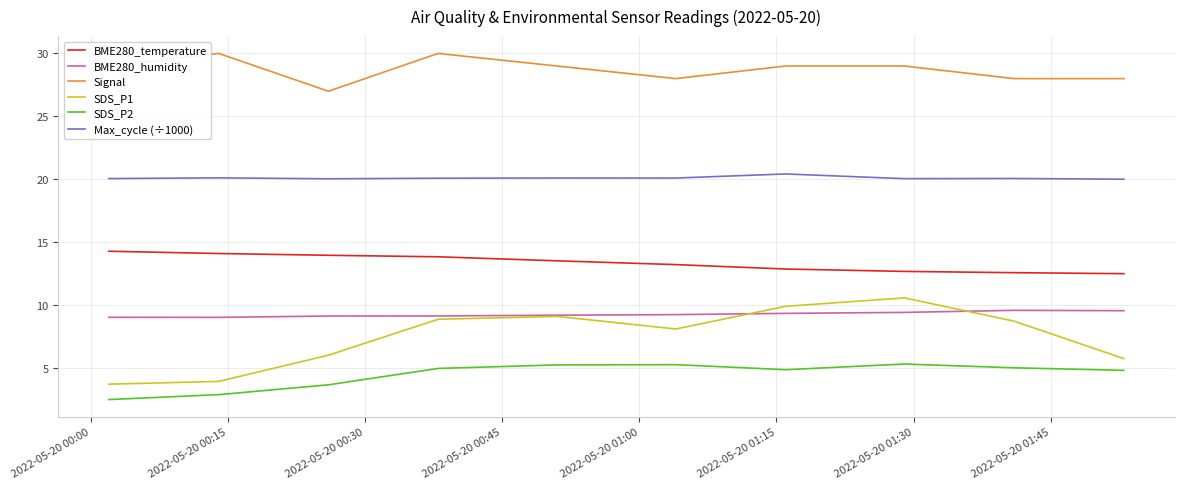

Which series has the largest total across all categories?

Signal